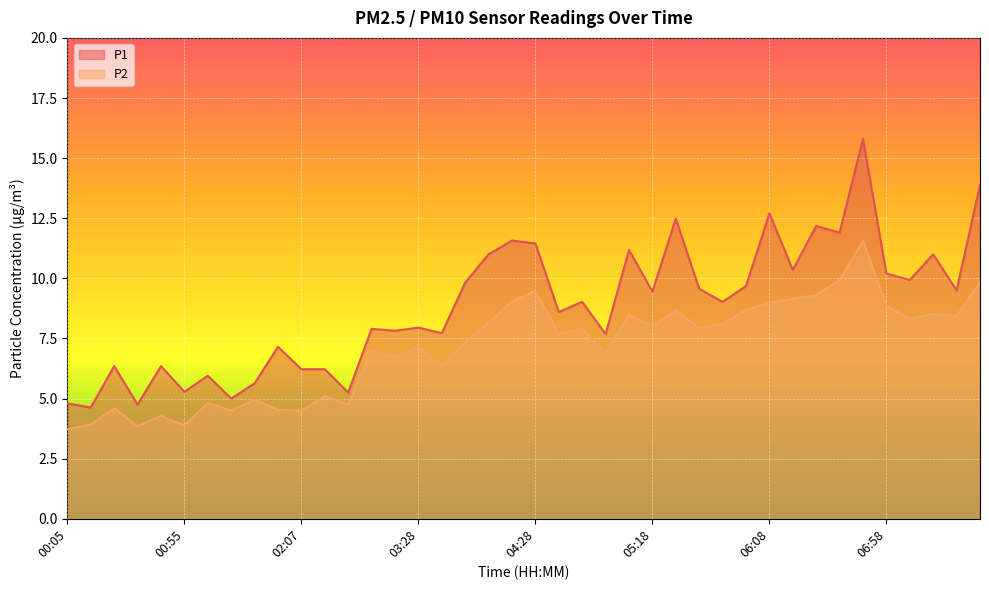

True or false: P2 and P1 cross at least once.

False